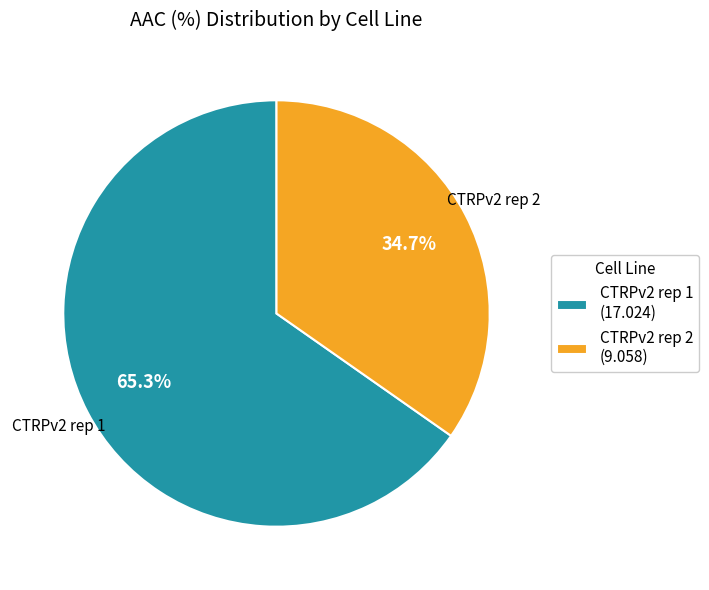

What percentage is the CTRPv2 rep 1 slice, to the nearest percent?

65%